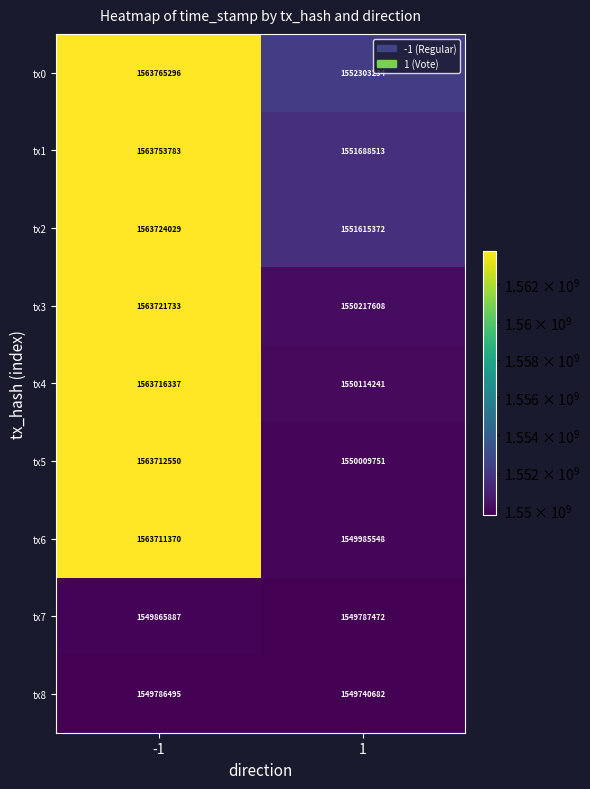

At which category is the sum across all series the highest?

-1